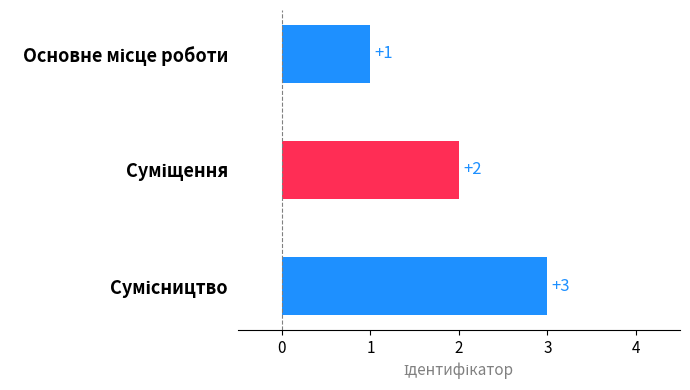

What is the maximum value shown in the chart?

3